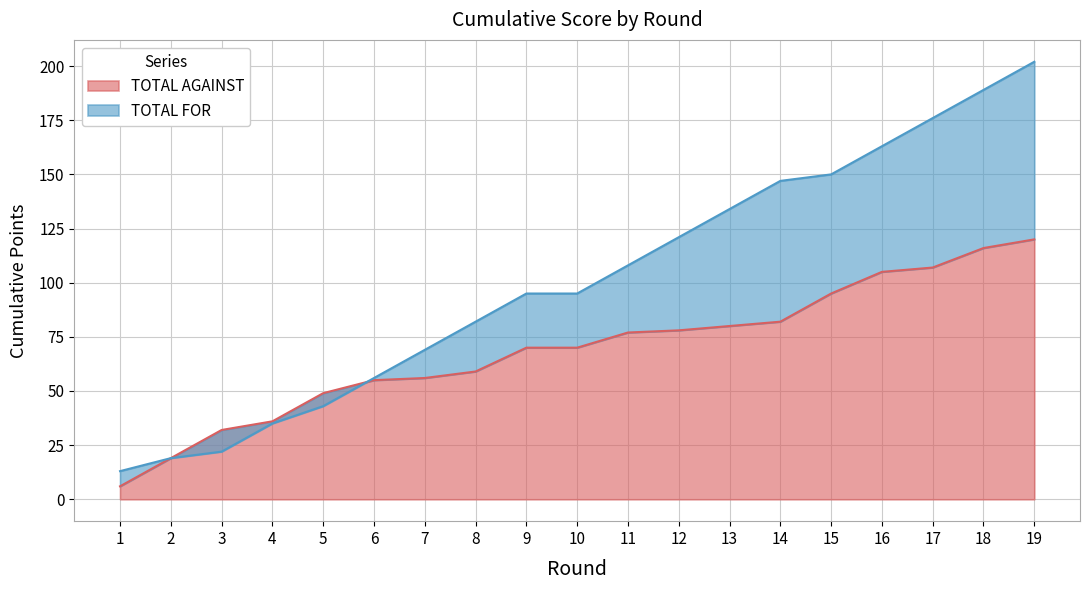

Reading left to right, what are all the values shown in this chart?

TOTAL FOR: 13	19	22	35	43	56	69	82	95	95	108	121	134	147	150	163	176	189	202
TOTAL AGAINST: 6	19	32	36	49	55	56	59	70	70	77	78	80	82	95	105	107	116	120